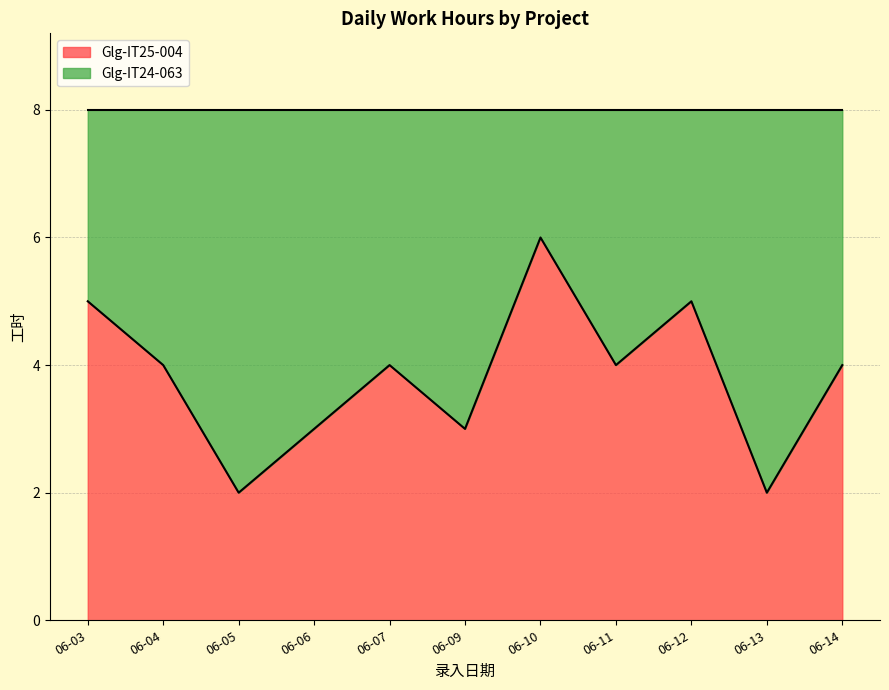

Is it true that Glg-IT25-004 equals 4 at 06-07?

True